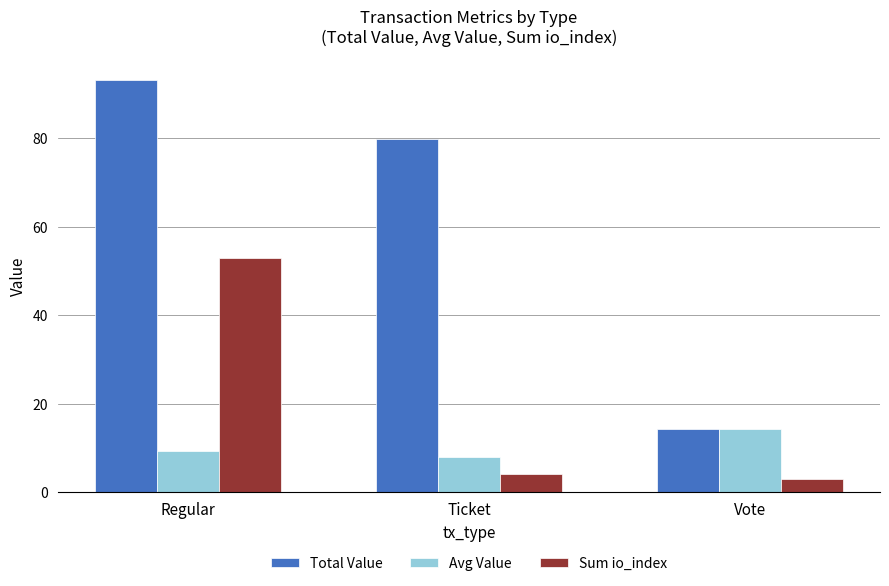

At Regular, list the series in order from largest to smallest.

Total Value, Sum io_index, Avg Value